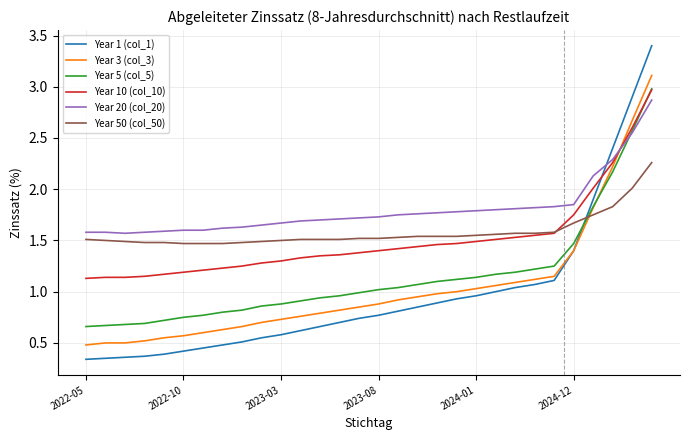

Which series has the widest spread of values?

Year 1 (col_1)